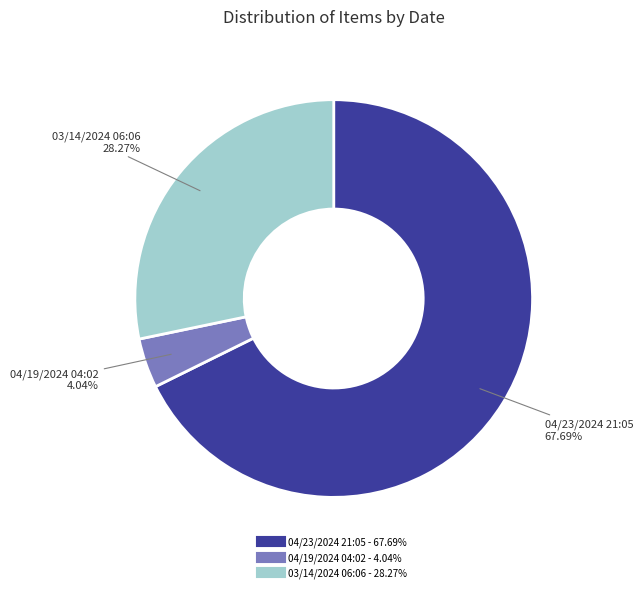

Does any single category account for the majority?

Yes